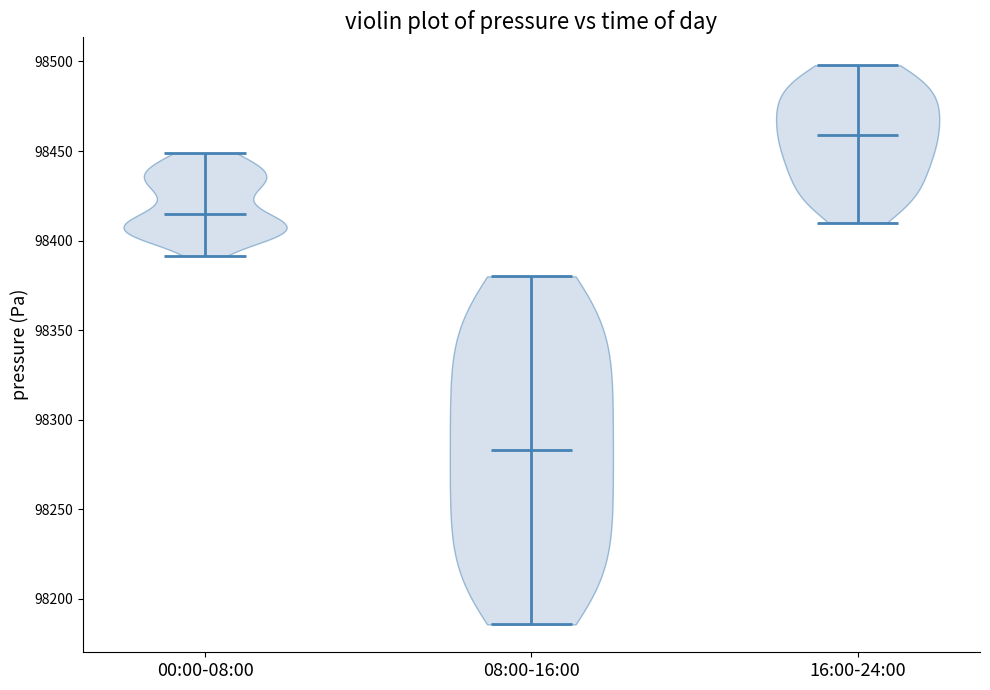

Reading left to right, read every violin against the y-axis: where its median line is, and the lowest and highest points it reaches. The values are not printed on the chart, so give them approximately, as read against the axis.

00:00-08:00: median line 98415, lowest point 98390, highest point 98450
08:00-16:00: median line 98285, lowest point 98185, highest point 98380
16:00-24:00: median line 98460, lowest point 98410, highest point 98500